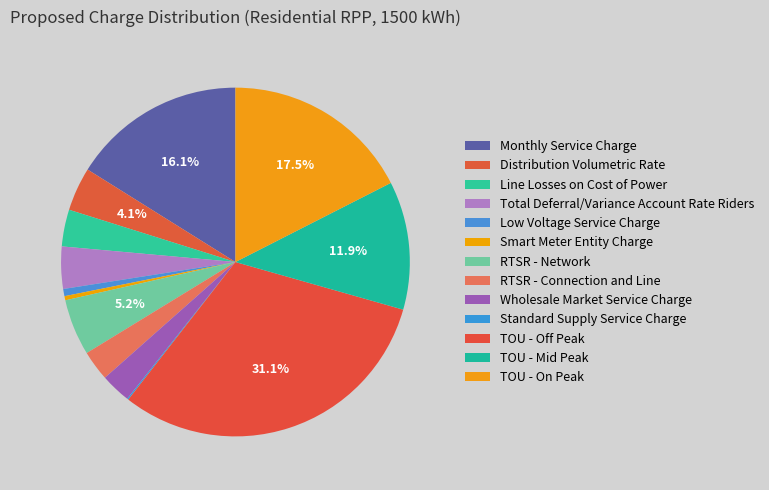

Which category has the biggest portion of the pie?

TOU - Off Peak